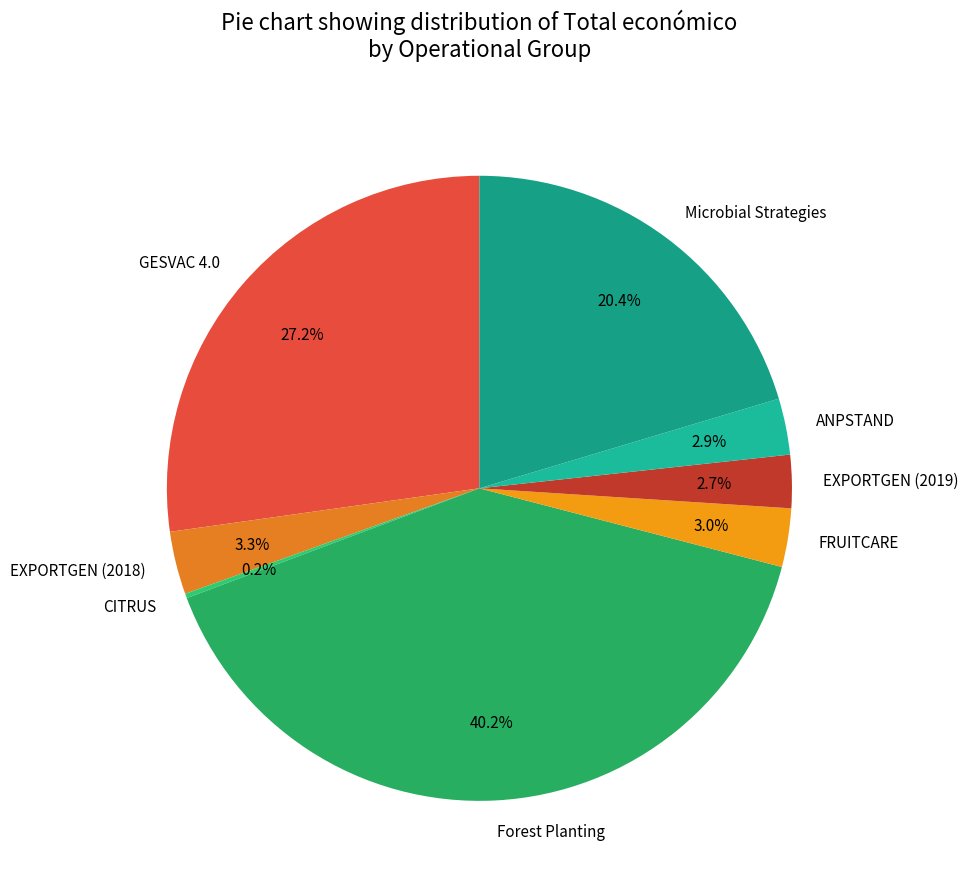

Approximately how many times larger is the value at EXPORTGEN (2019) compared to EXPORTGEN (2018)?

0.8